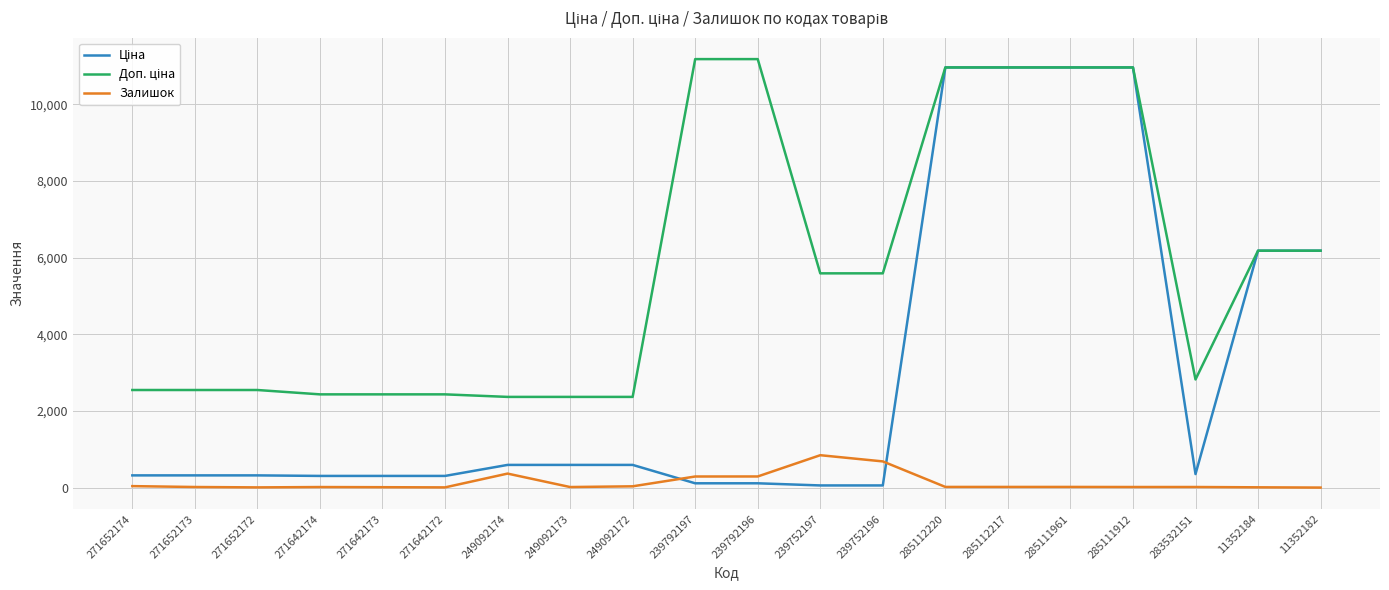

What is the greatest value displayed?

11182.0